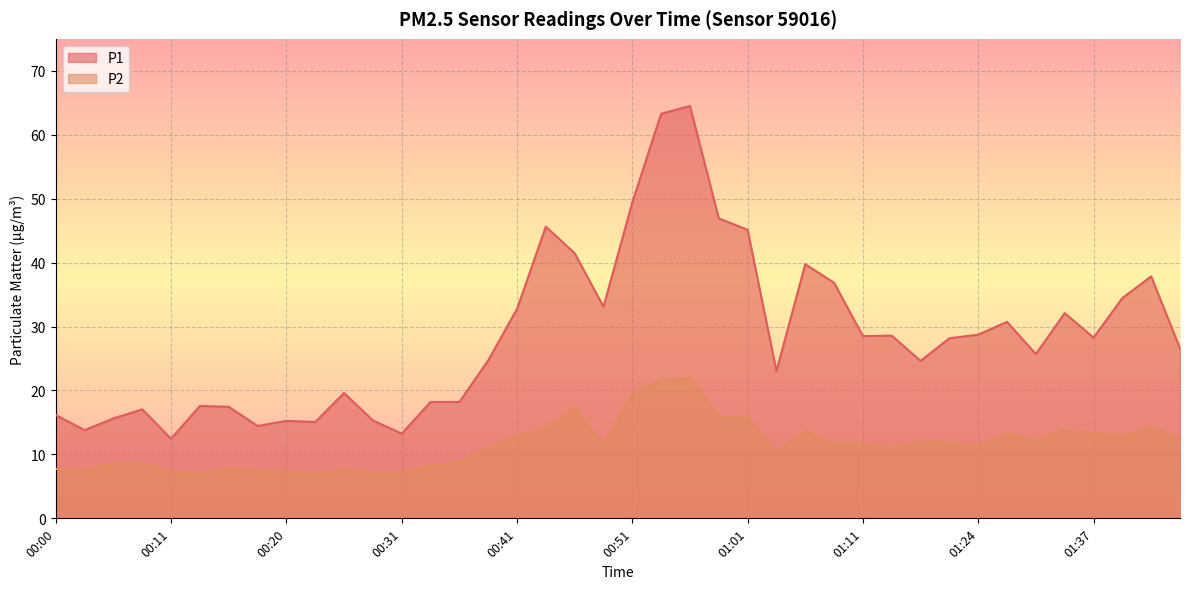

What is the difference between the second highest and second lowest values in the P2 series?

14.7